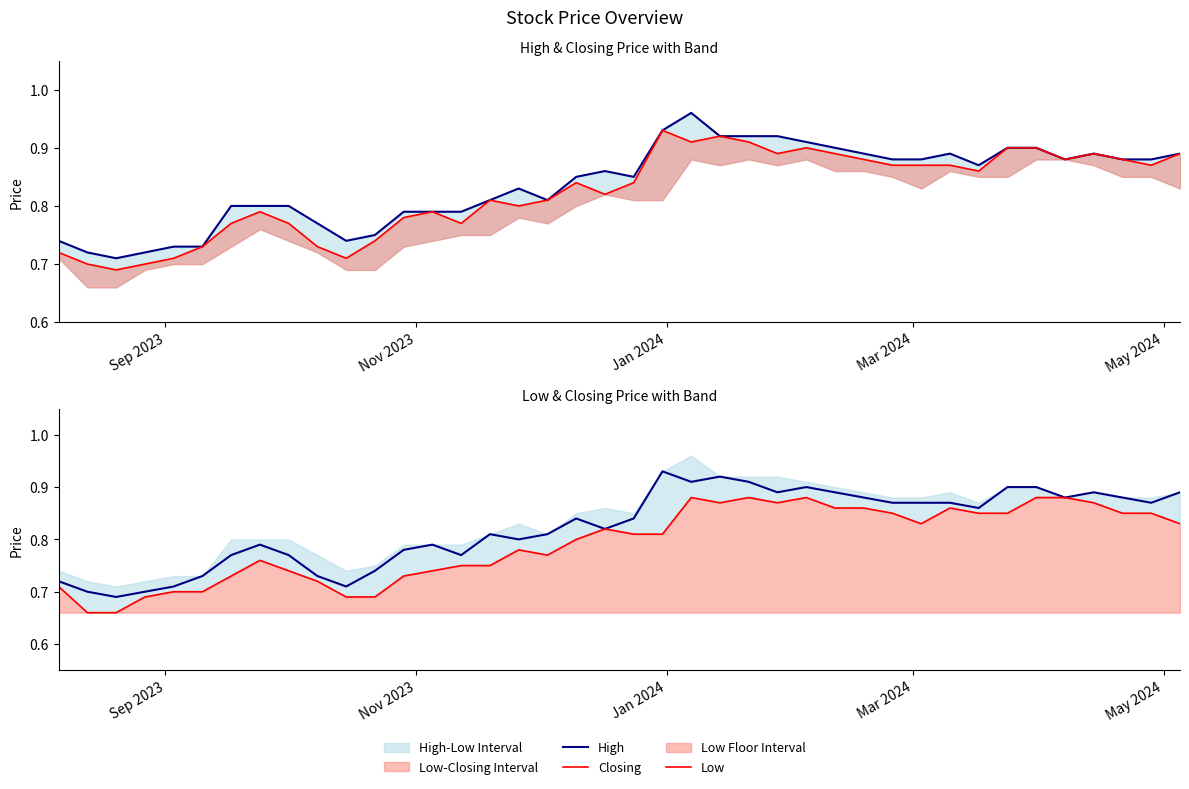

At how many categories does at least one series exceed 0?

40